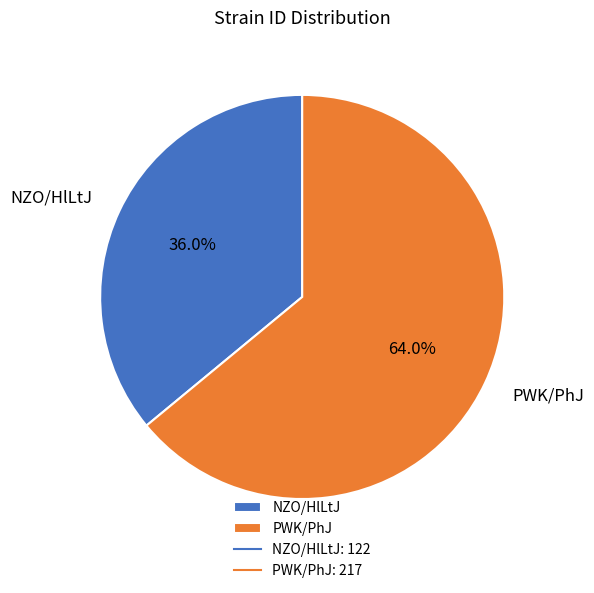

What percentage is the NZO/HlLtJ slice, to the nearest percent?

36%